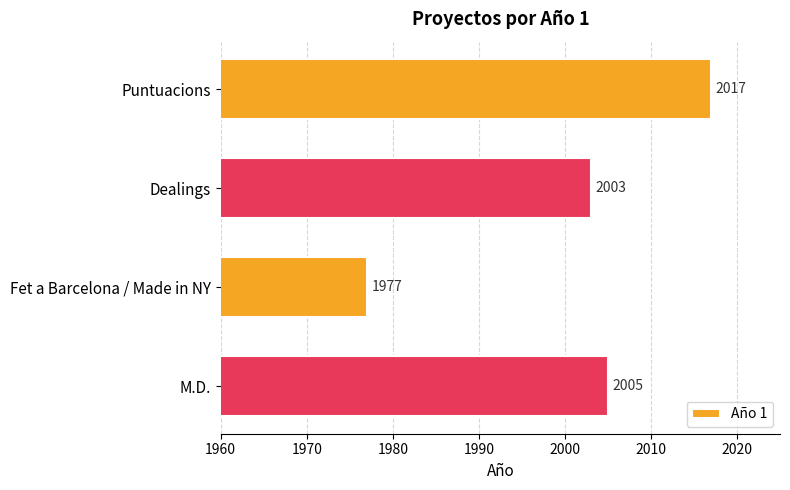

What is the greatest value displayed?

2017